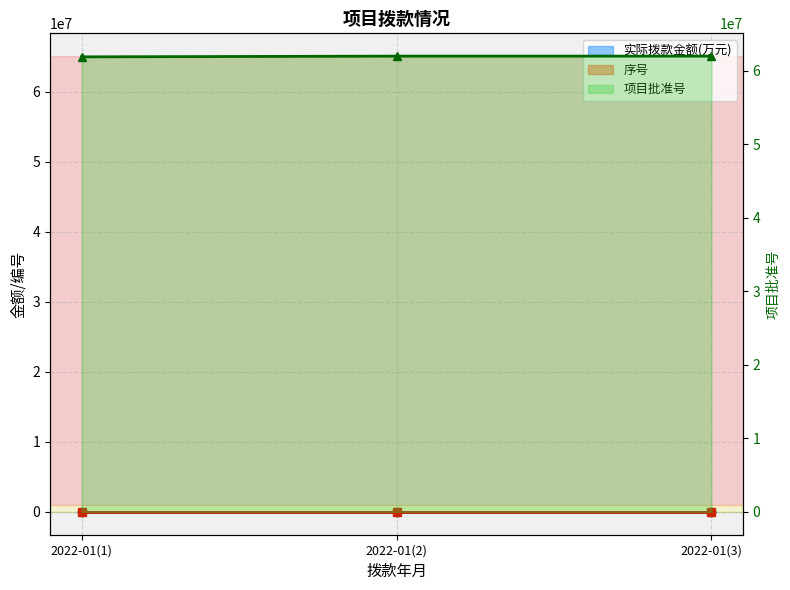

Does the chart display data point markers on the line(s)?

Yes